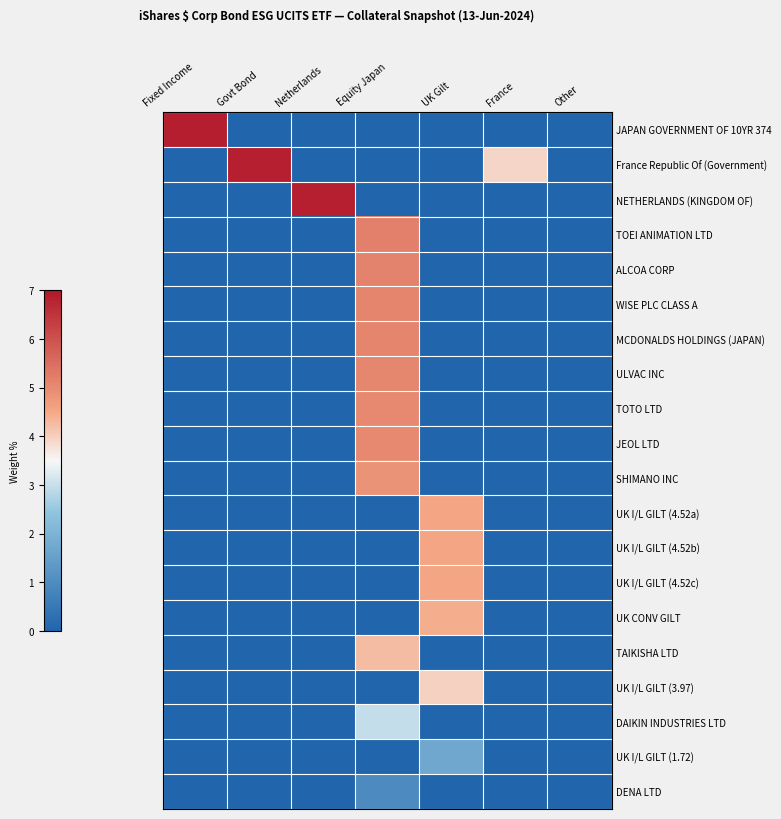

At which category is the sum across all series the highest?

Equity Japan